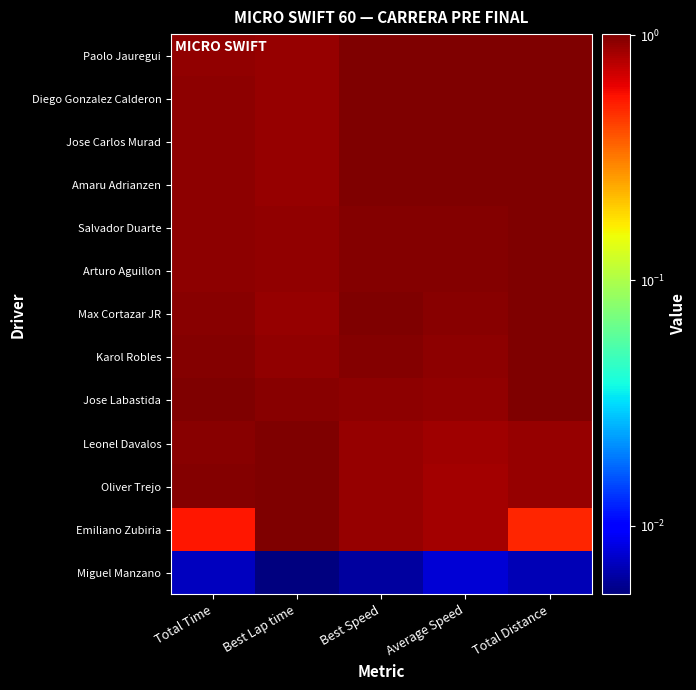

What is the maximum value shown in the chart?

1.0